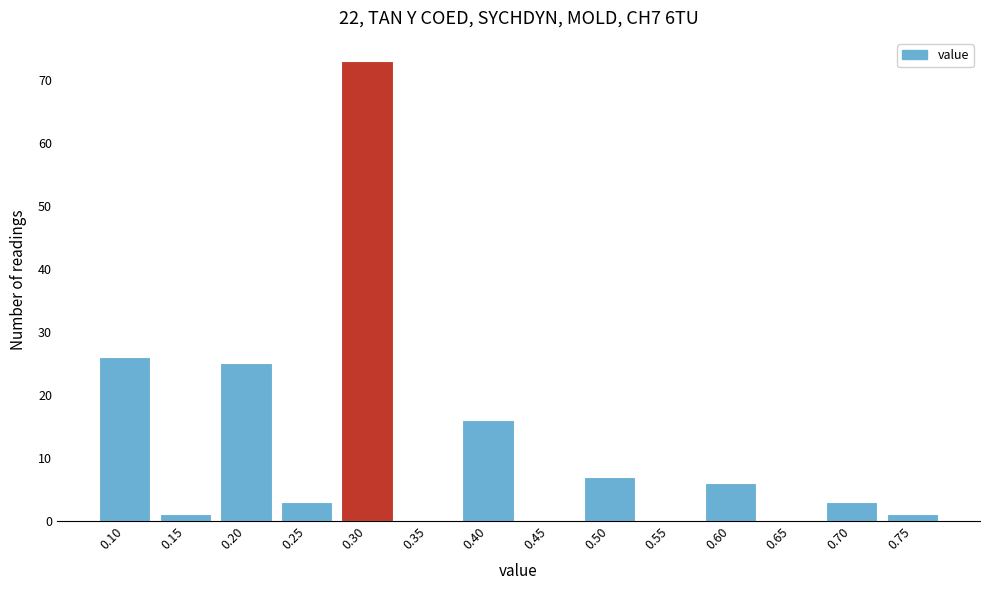

Reading left to right, what are all the values shown in this chart?

0.10=26	0.15=1	0.20=25	0.25=3	0.30=73	0.35=0	0.40=16	0.45=0	0.50=7	0.55=0	0.60=6	0.65=0	0.70=3	0.75=1